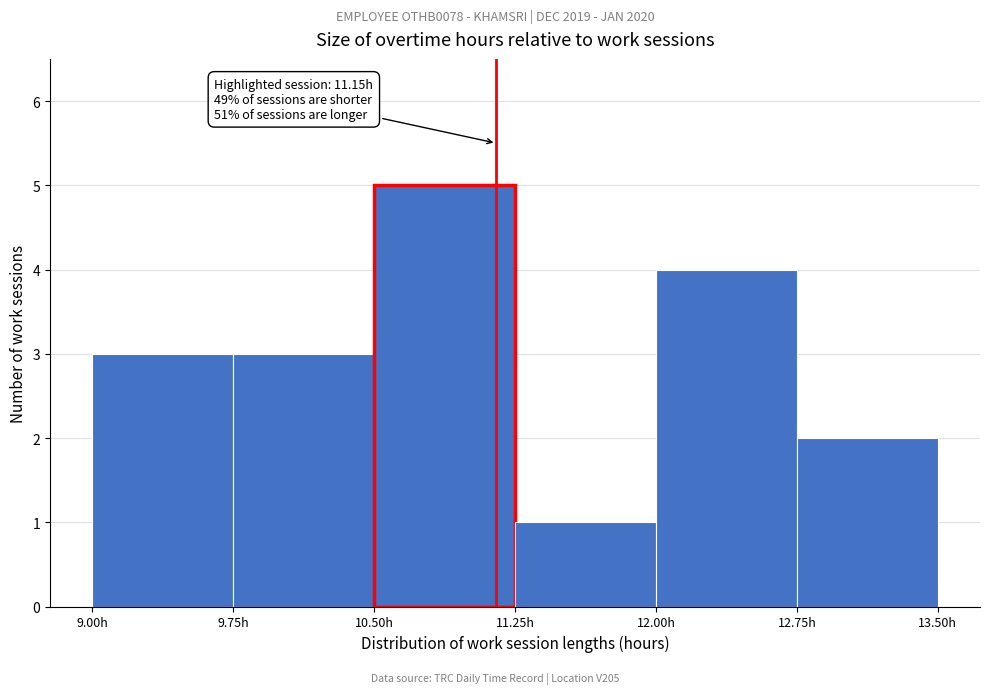

Which range on the x-axis has the tallest bar?

10.50 to 11.25